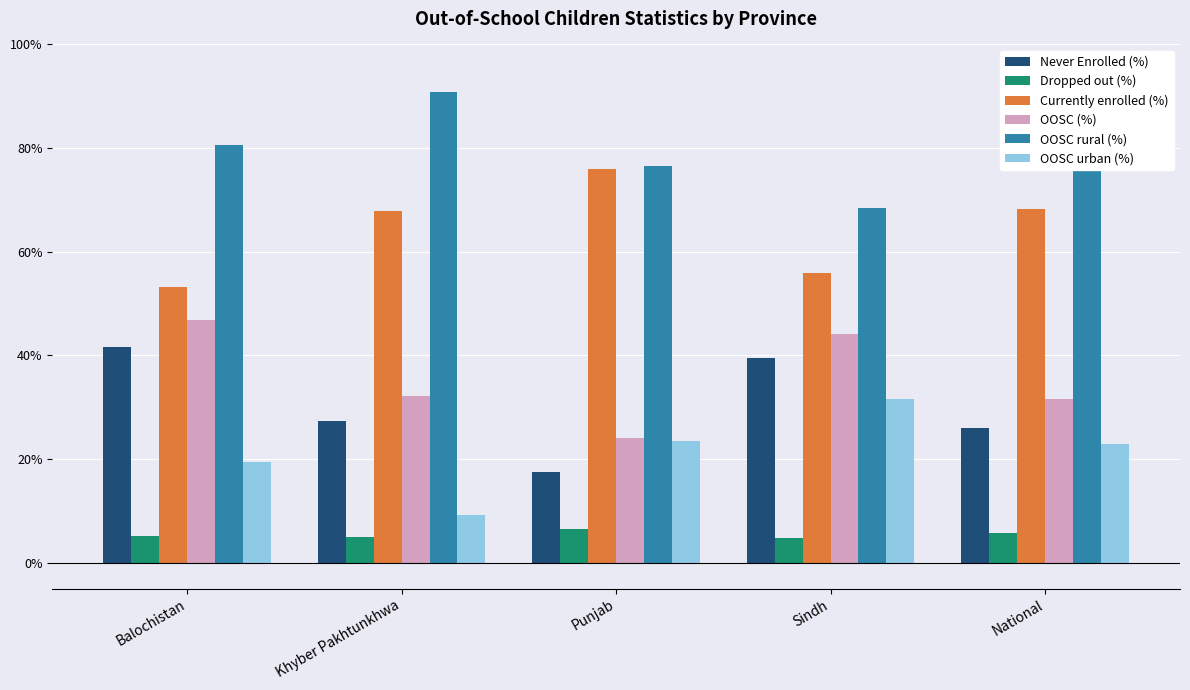

What are all the series names shown in the legend?

Never Enrolled (%), Dropped out (%), Currently enrolled (%), OOSC (%), OOSC rural (%), OOSC urban (%)